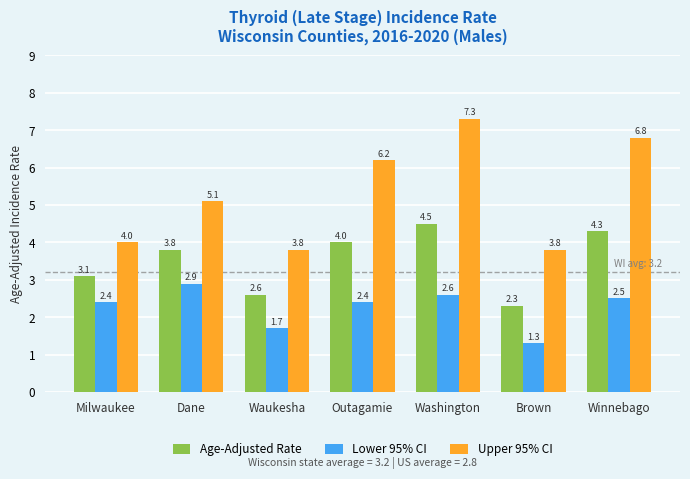

What is the maximum value for Upper 95% CI?

7.3